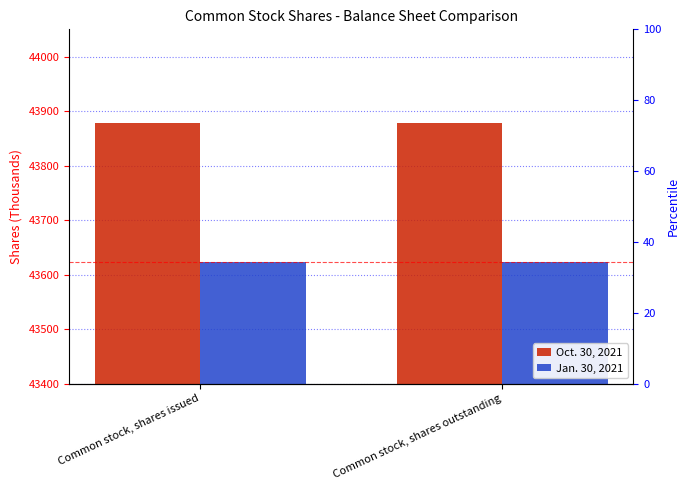

How many categories are shown in the chart?

2